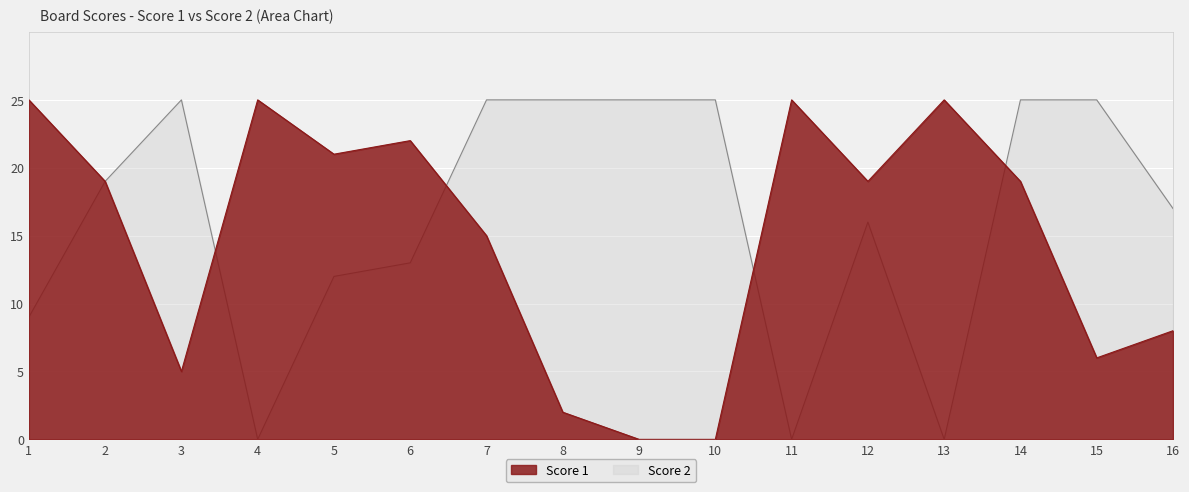

At which label does Score 1 first exceed 19?

1